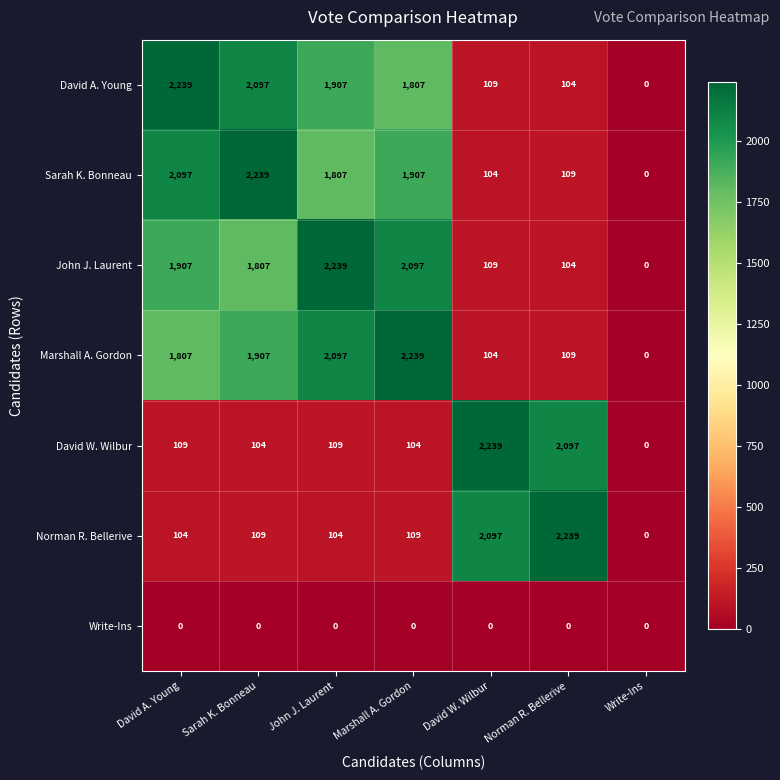

What is the sum of all Sarah K. Bonneau values?

8263